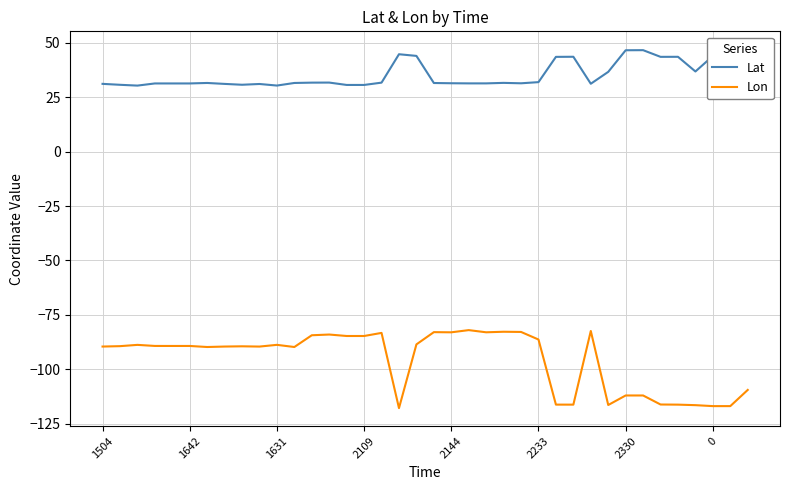

How many interior local valleys does the Lat series have?

7